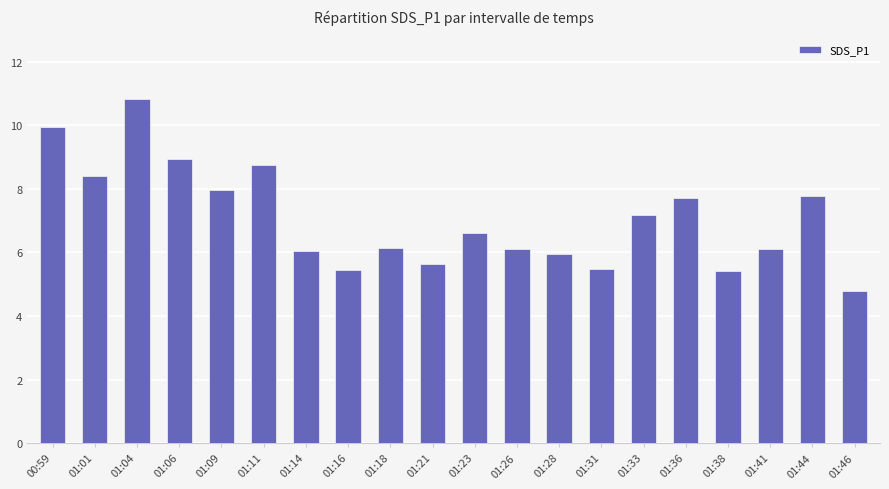

What is the difference between the maximum and second lowest values?

5.4